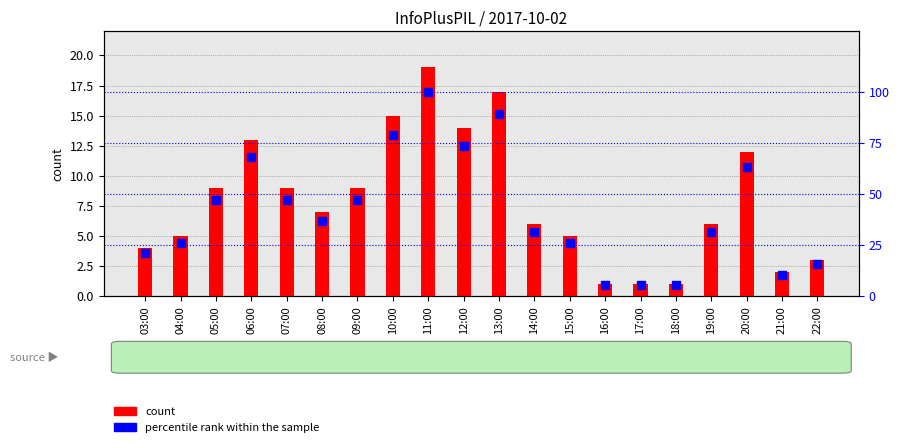

What is the average value of the count series?

7.9